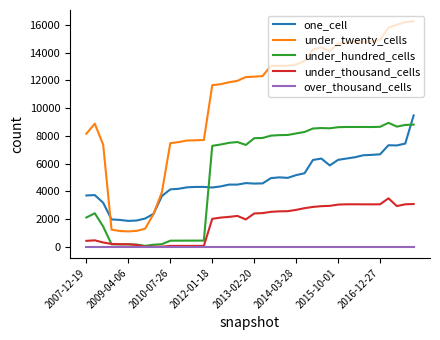

Which series has the largest total across all categories?

under_twenty_cells